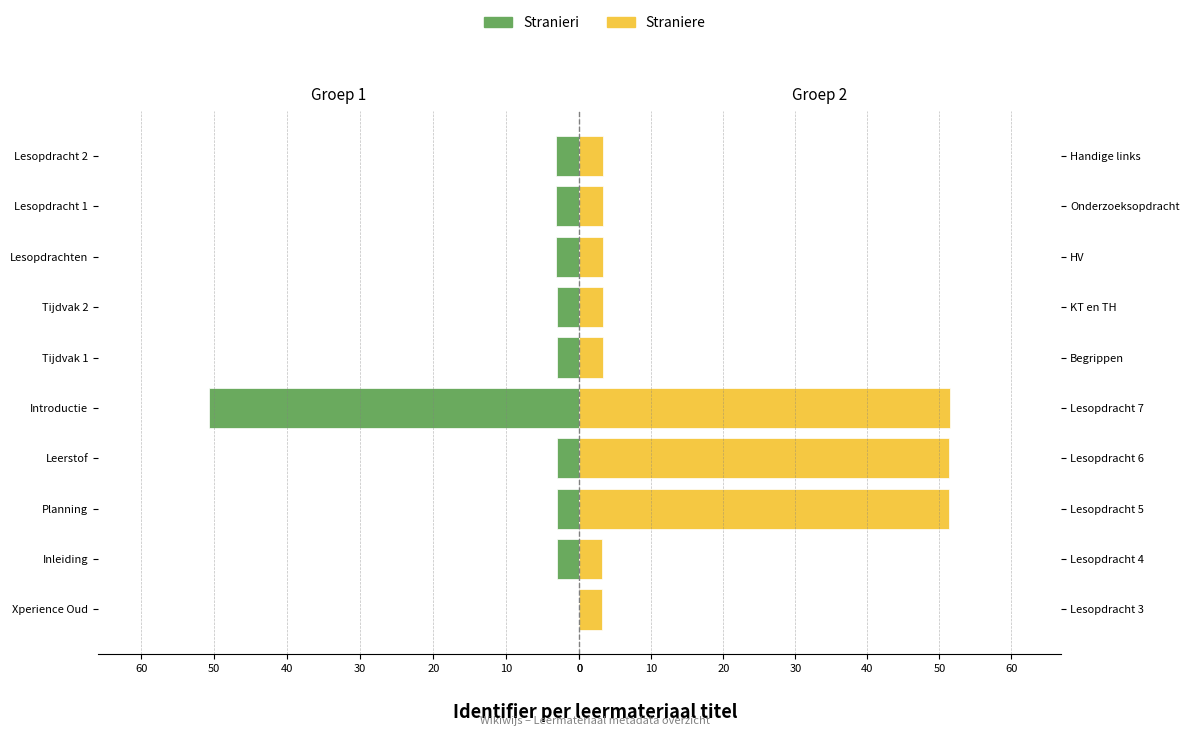

What is the difference between the second highest and minimum values in the Stranieri series?

3.2